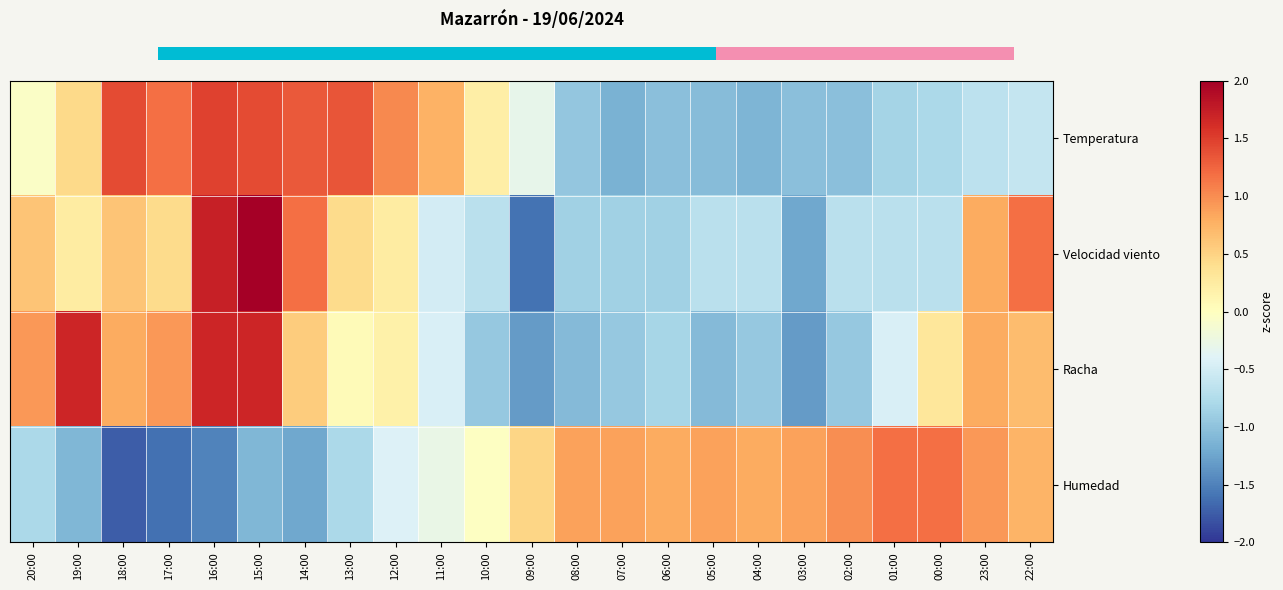

Reading right to left, transcribe all the data shown in this chart.

Temperatura: 22:00=-0.6	23:00=-0.7	00:00=-0.8	01:00=-0.8	02:00=-1.0	03:00=-1.0	04:00=-1.1	05:00=-1.1	06:00=-1.0	07:00=-1.1	08:00=-1.0	09:00=-0.3	10:00=0.2	11:00=0.8	12:00=1.0	13:00=1.4	14:00=1.3	15:00=1.4	16:00=1.5	17:00=1.2	18:00=1.4	19:00=0.5	20:00=-0.1
Velocidad viento: 22:00=1.2	23:00=0.8	00:00=-0.7	01:00=-0.7	02:00=-0.7	03:00=-1.2	04:00=-0.7	05:00=-0.7	06:00=-0.9	07:00=-0.9	08:00=-0.9	09:00=-1.6	10:00=-0.7	11:00=-0.5	12:00=0.2	13:00=0.4	14:00=1.2	15:00=2.5	16:00=1.7	17:00=0.4	18:00=0.6	19:00=0.2	20:00=0.6
Racha: 22:00=0.7	23:00=0.8	00:00=0.3	01:00=-0.4	02:00=-0.9	03:00=-1.3	04:00=-0.9	05:00=-1.1	06:00=-0.8	07:00=-0.9	08:00=-1.1	09:00=-1.3	10:00=-0.9	11:00=-0.4	12:00=0.2	13:00=0.1	14:00=0.6	15:00=1.7	16:00=1.7	17:00=0.9	18:00=0.8	19:00=1.7	20:00=0.9
Humedad: 22:00=0.7	23:00=0.9	00:00=1.2	01:00=1.2	02:00=1.0	03:00=0.9	04:00=0.8	05:00=0.9	06:00=0.8	07:00=0.9	08:00=0.9	09:00=0.5	10:00=-0.0	11:00=-0.3	12:00=-0.4	13:00=-0.8	14:00=-1.2	15:00=-1.1	16:00=-1.5	17:00=-1.6	18:00=-1.7	19:00=-1.1	20:00=-0.8